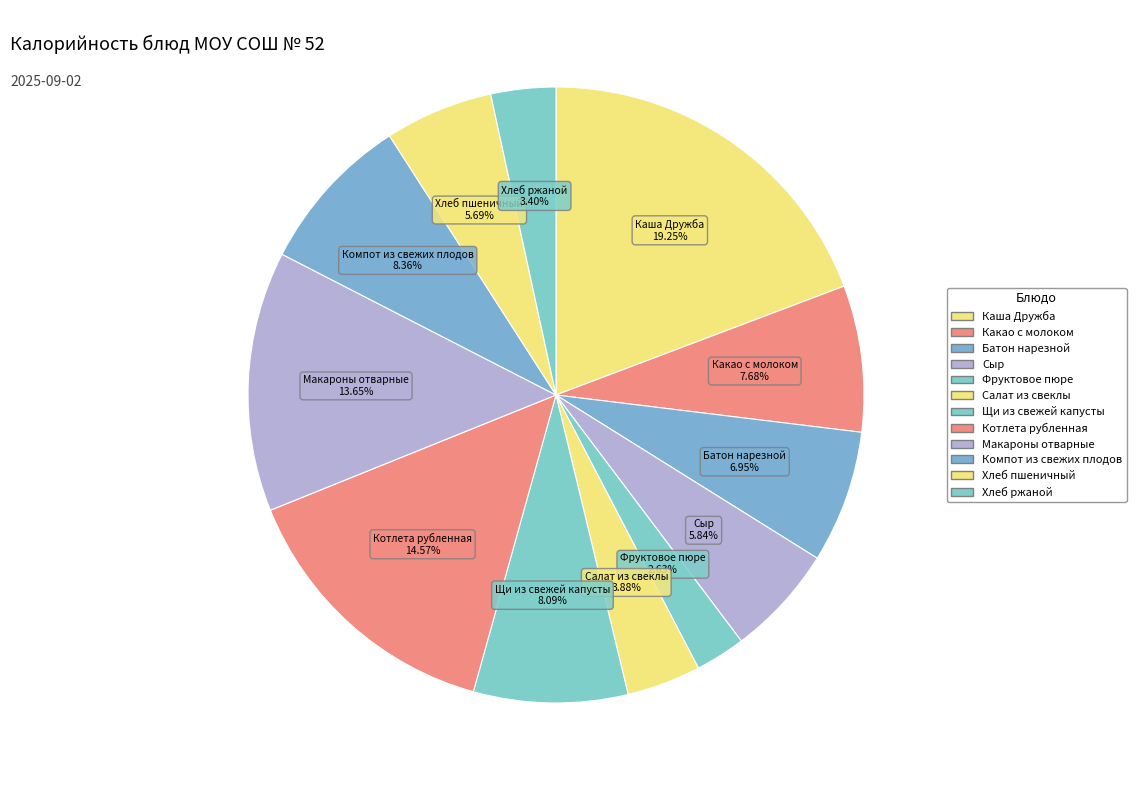

Count the number of slices in the pie.

12